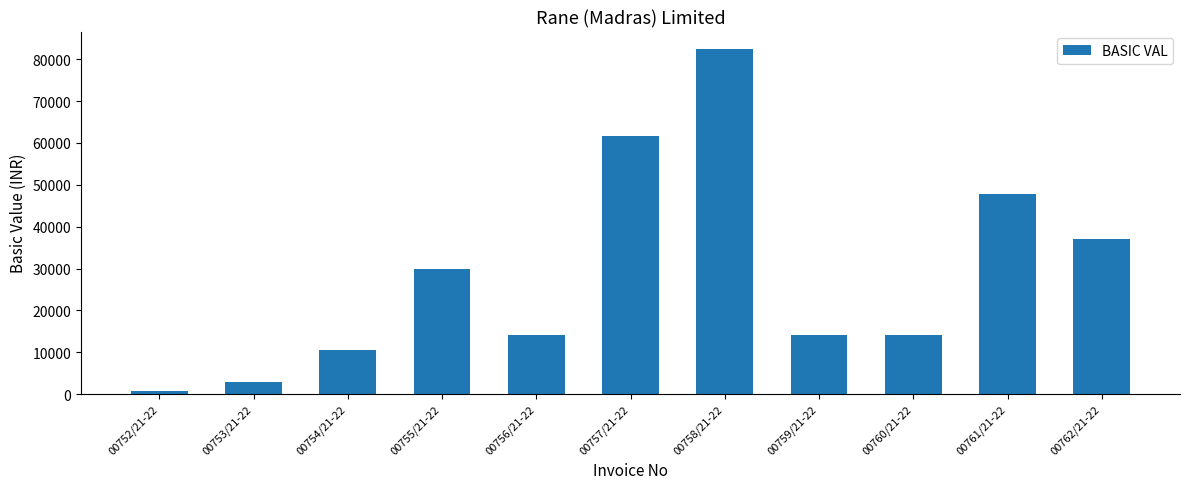

What is the difference between the values at 00758/21-22 and 00753/21-22?

79678.0